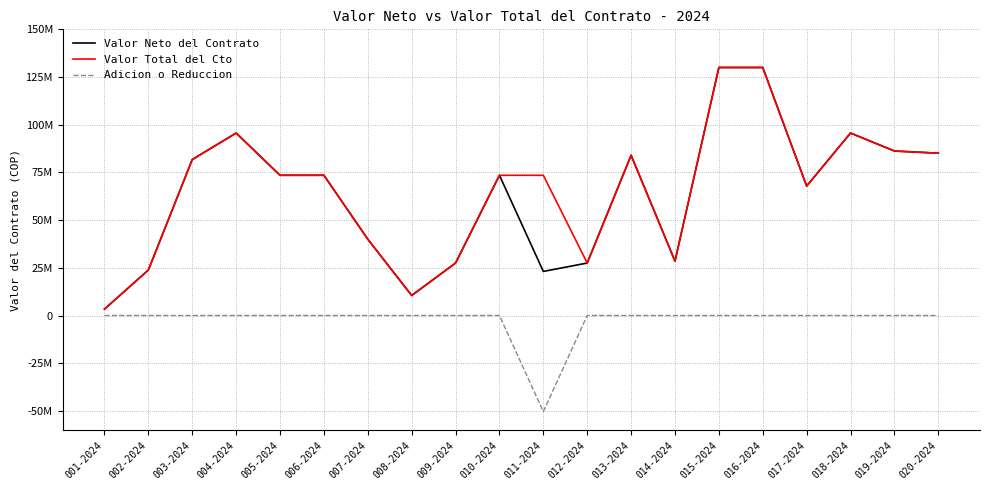

List the labels in order of Valor Total del Cto value, largest first.

015-2024, 016-2024, 004-2024, 018-2024, 019-2024, 020-2024, 013-2024, 003-2024, 005-2024, 006-2024, 010-2024, 011-2024, 017-2024, 007-2024, 014-2024, 009-2024, 012-2024, 002-2024, 008-2024, 001-2024